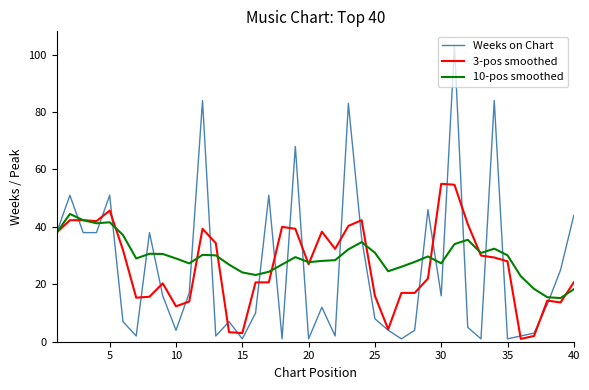

Which series has the largest range (max minus min)?

Weeks on Chart